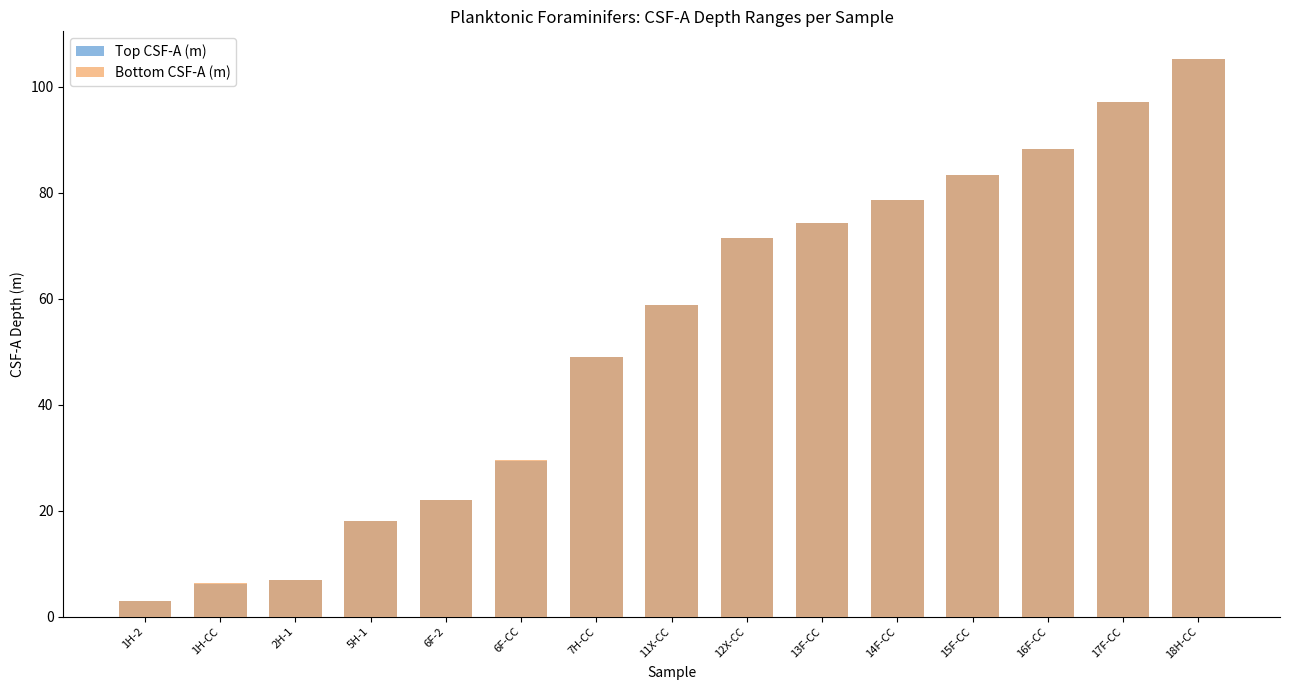

True or false: Bottom CSF-A (m) has a value of 71.4 at 12X-CC.

True